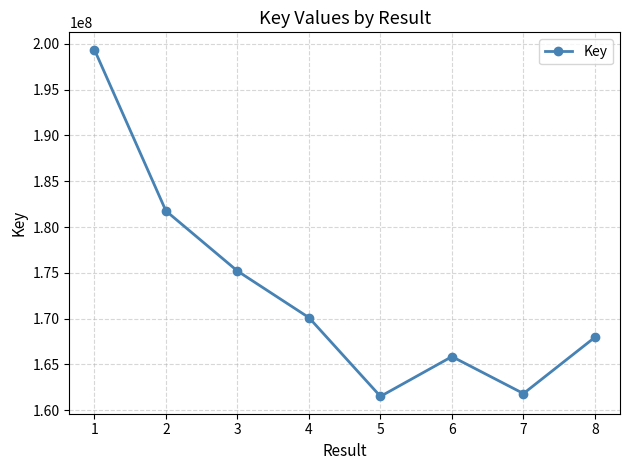

How many values are below 170105830?

4